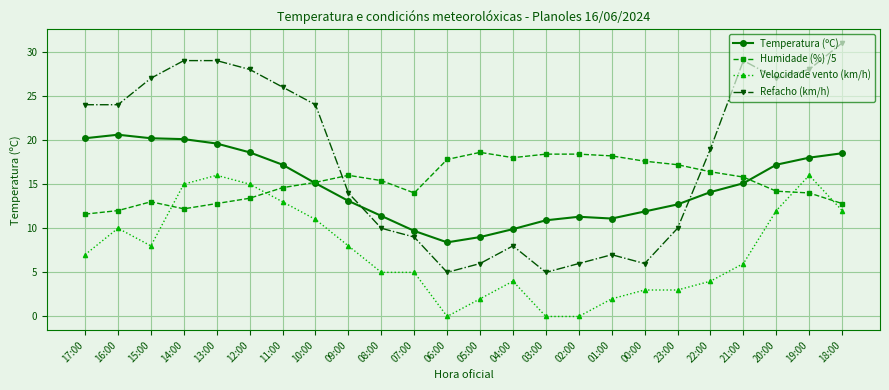

Which series changed the most between 02:00 and 00:00?

Velocidade vento (km/h)